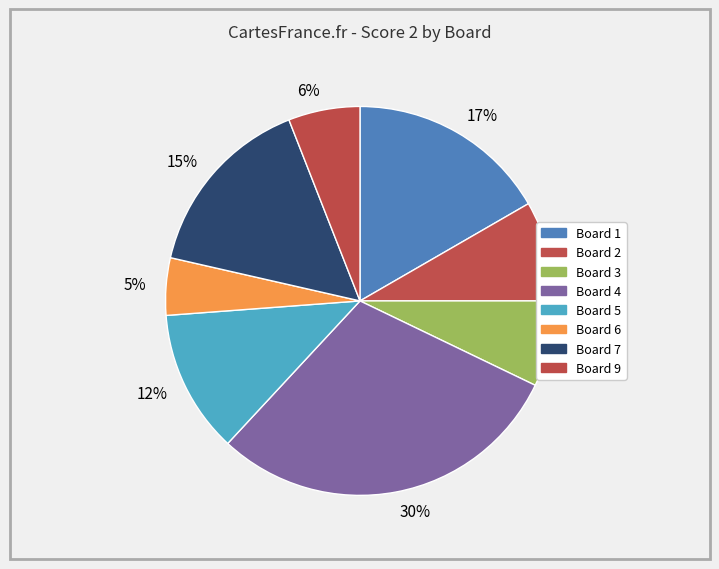

Which slice is the largest?

30%